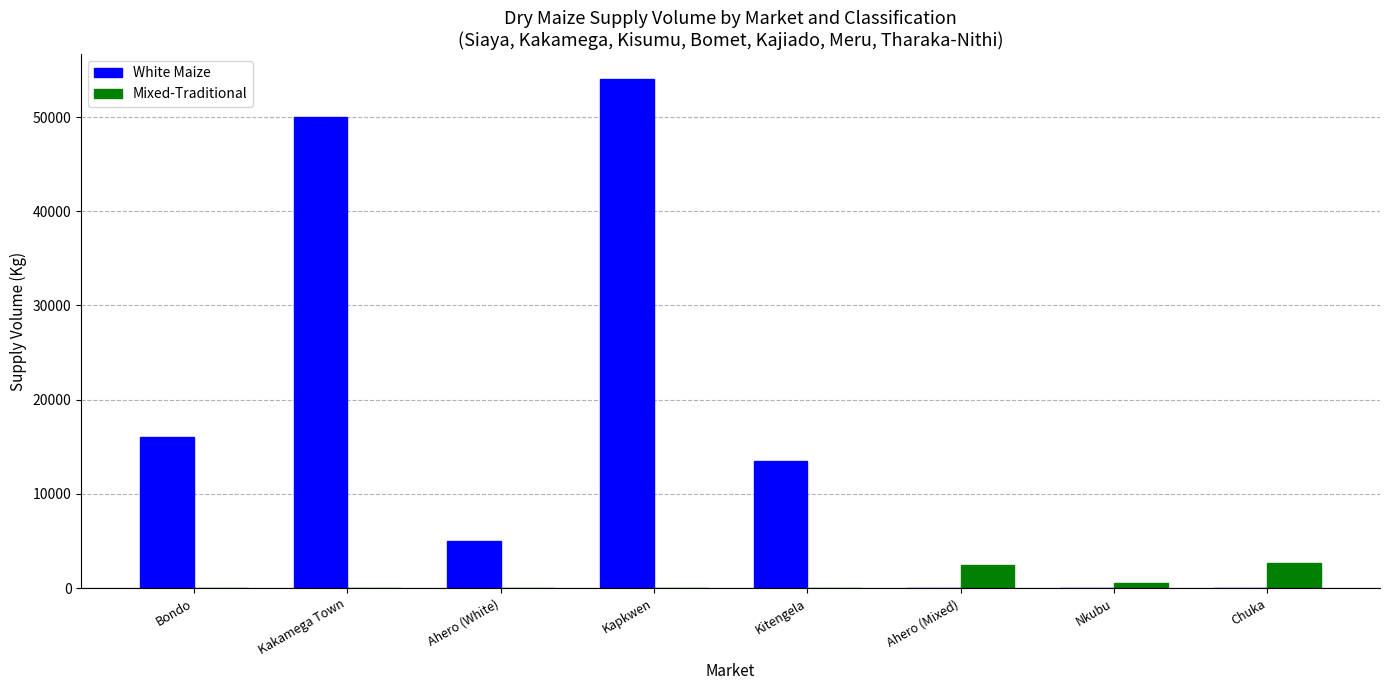

Which category has the highest value across all series?

Kapkwen